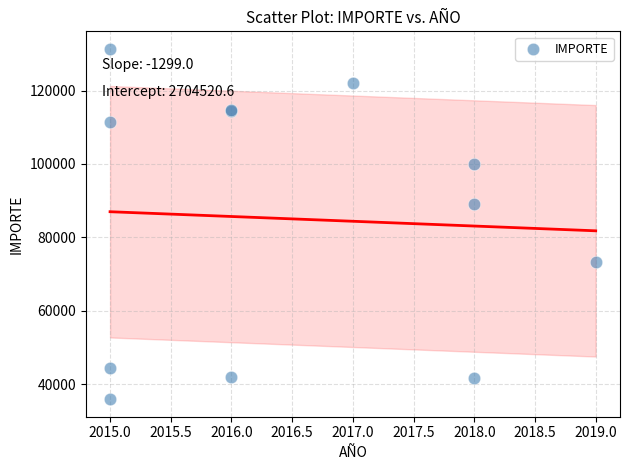

What Y value in the scatter plot is closest to 83653?

88999.9